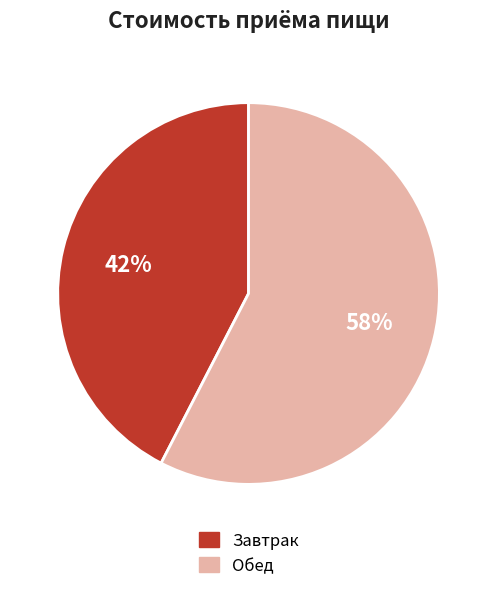

To the nearest percent, what is the combined percentage of Завтрак and Обед?

100%